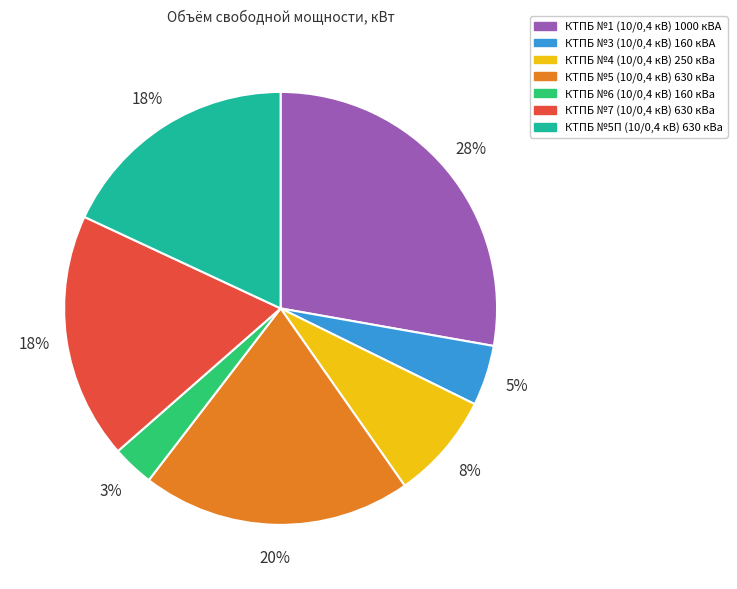

To the nearest percent, what is the difference between the КТПБ №4 (10/0,4 кВ) 250 кВа and КТПБ №5 (10/0,4 кВ) 630 кВа slice percentages?

12%